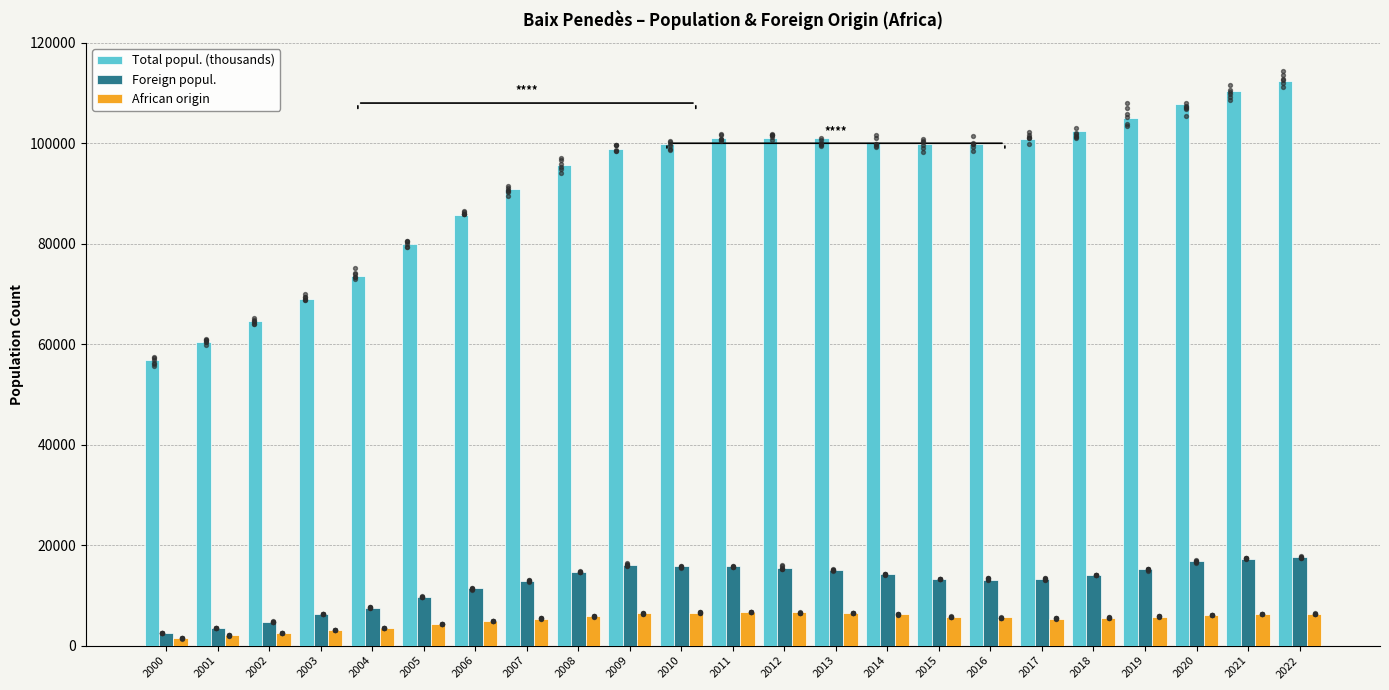

What is the total value across all series at 2001?

65897